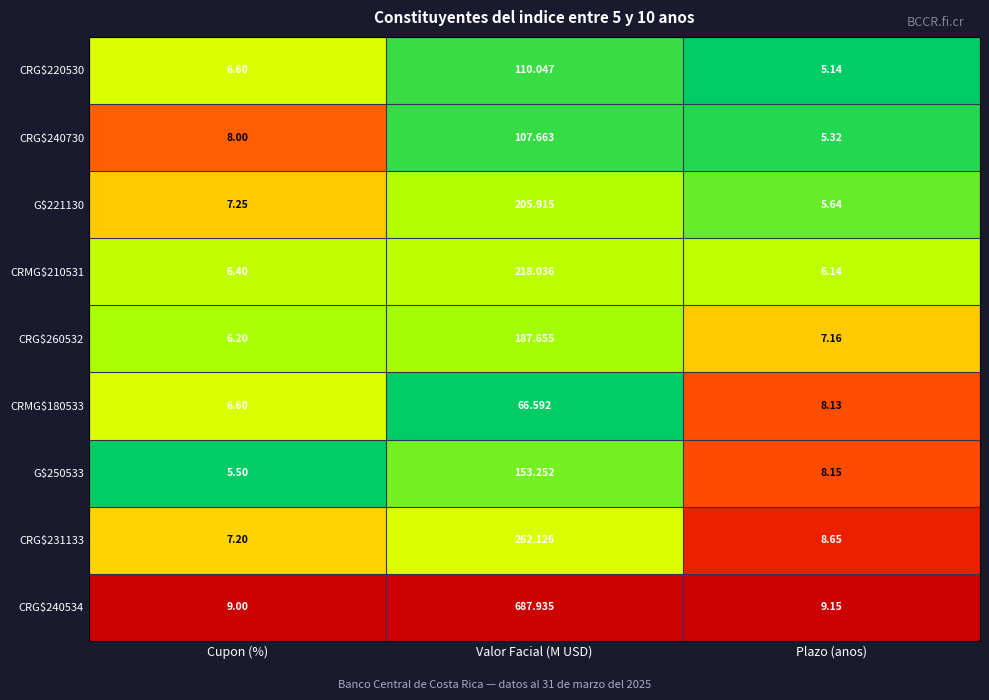

Rank the categories by CRG$240534 value from highest to lowest.

Valor Facial (M USD), Plazo (anos), Cupon (%)